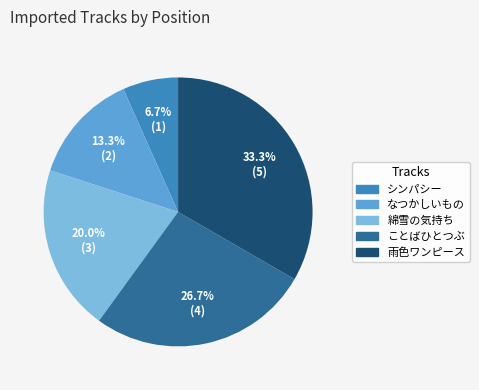

Is ことばひとつぶ the majority of the pie?

No